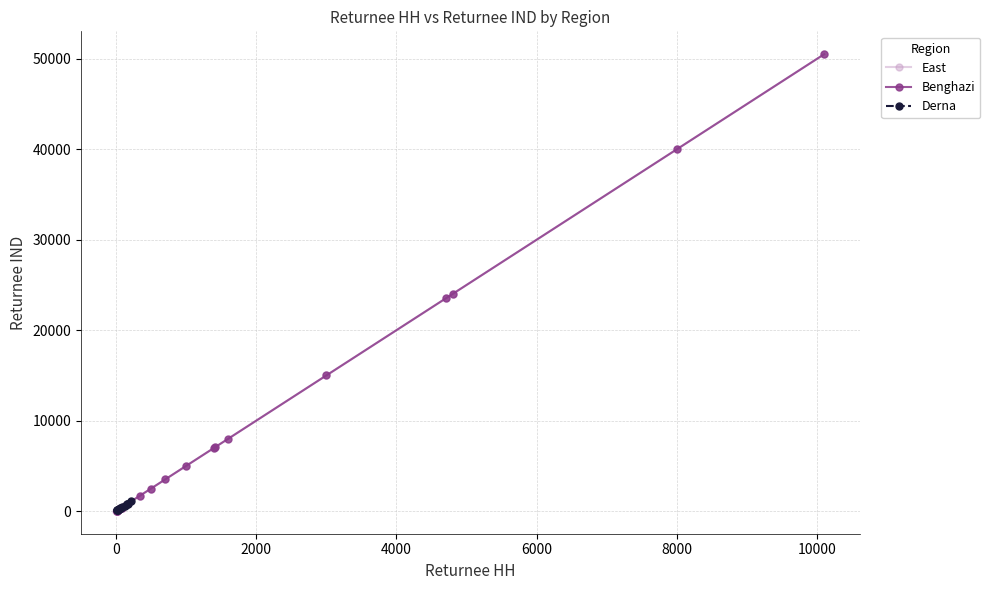

Which has a higher value, 19 or 13?

13